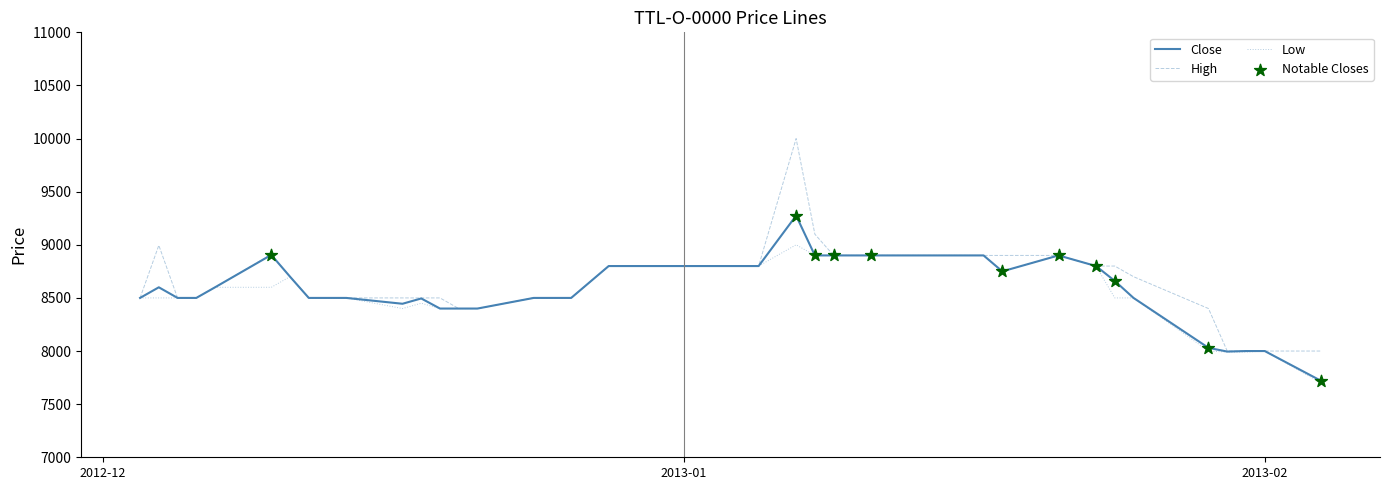

At how many categories does at least one series exceed 9779?

1